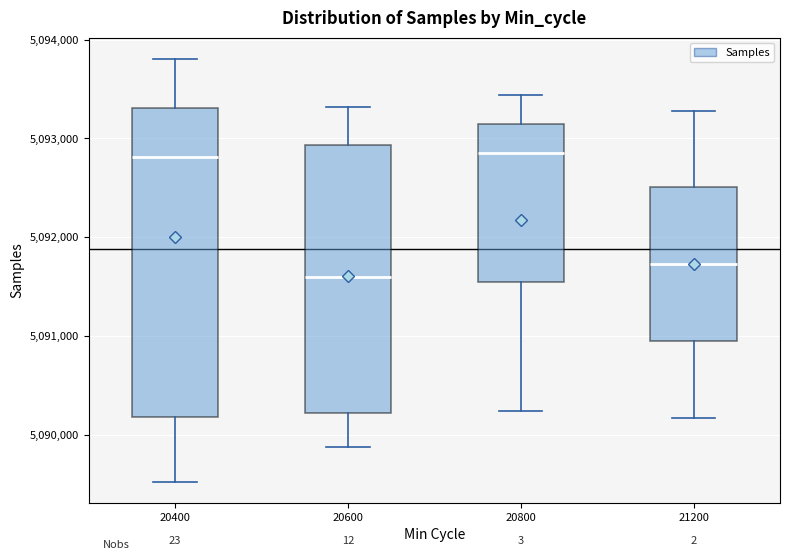

Comparing the boxes themselves (not the whiskers), which one is the tallest?

20400